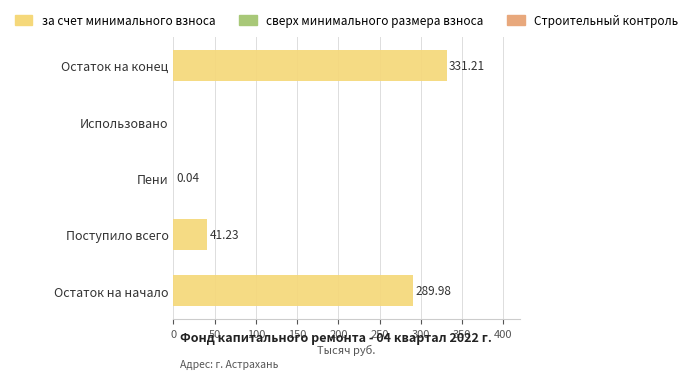

What is the maximum value shown in the chart?

331.2